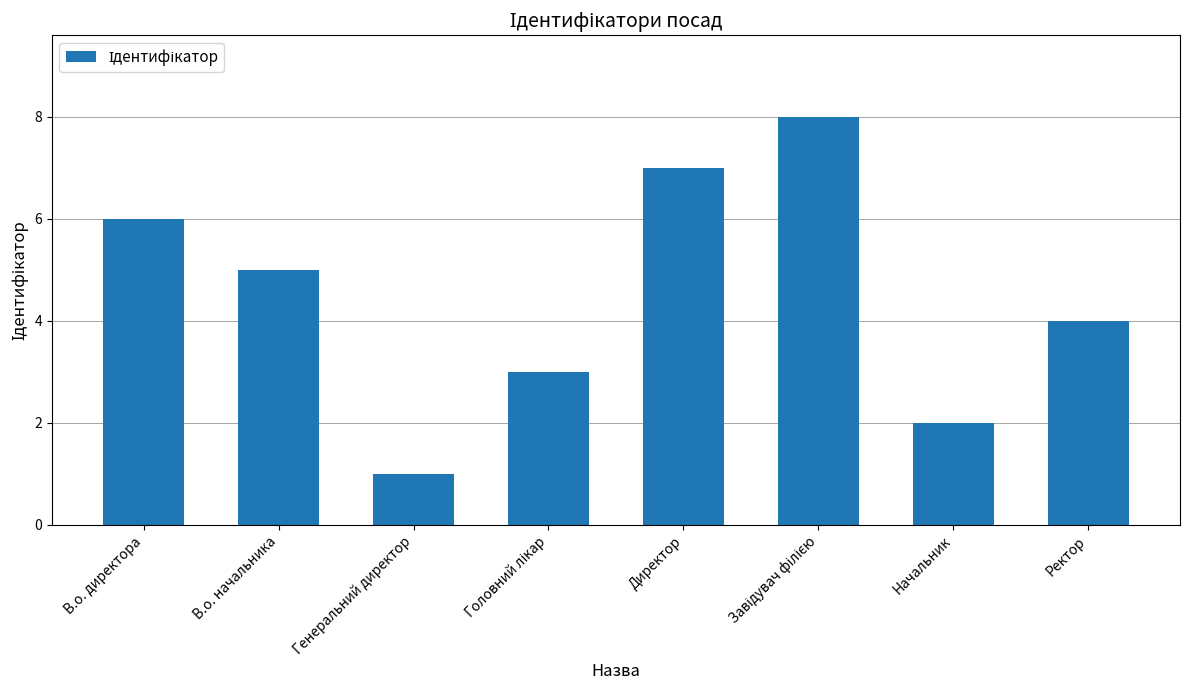

The chart shows a value of 4 at Ректор. True or false?

True